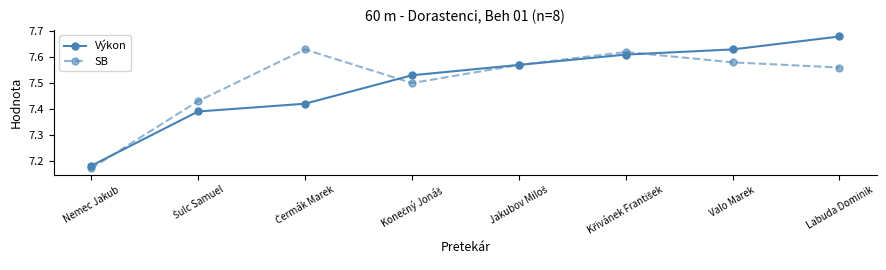

Which category has the lowest value in the SB series?

Nemec Jakub